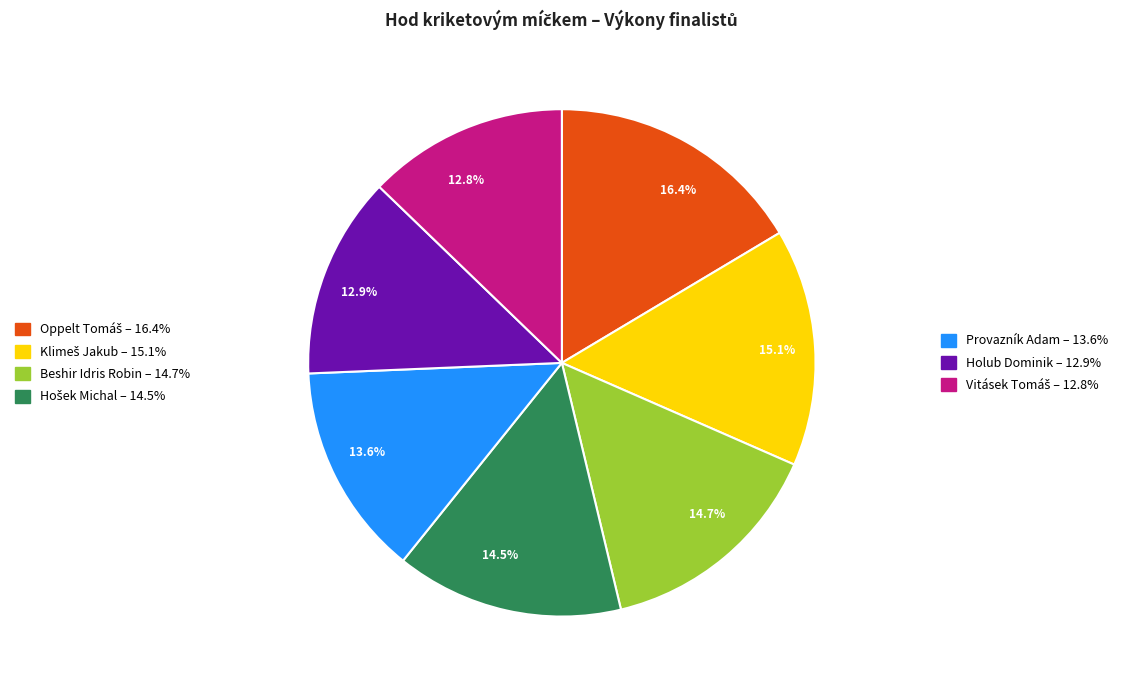

Does any single category account for the majority?

No